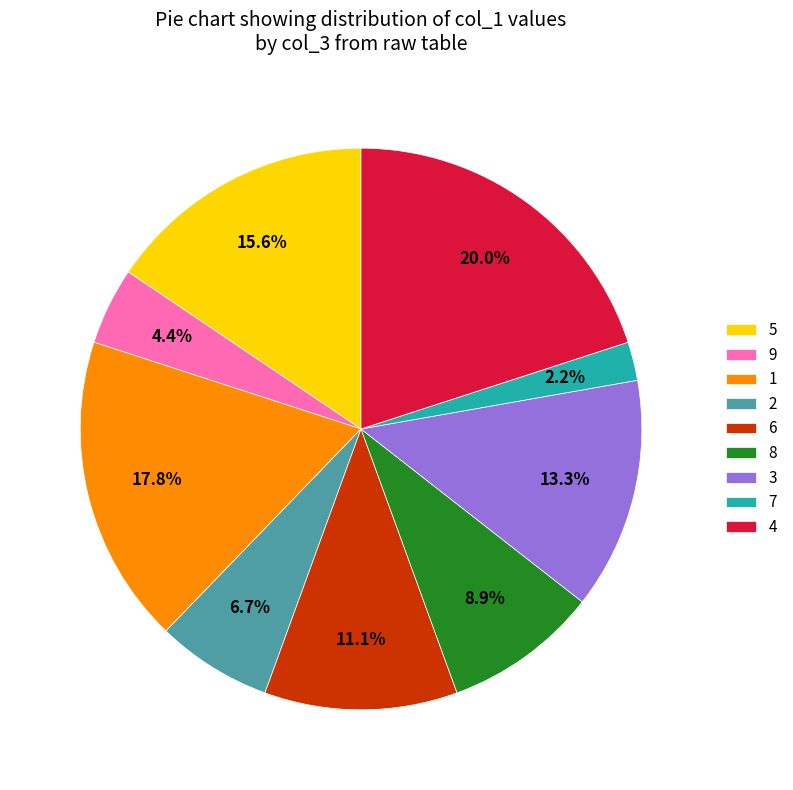

What portion of the pie excludes 8?

91.1%